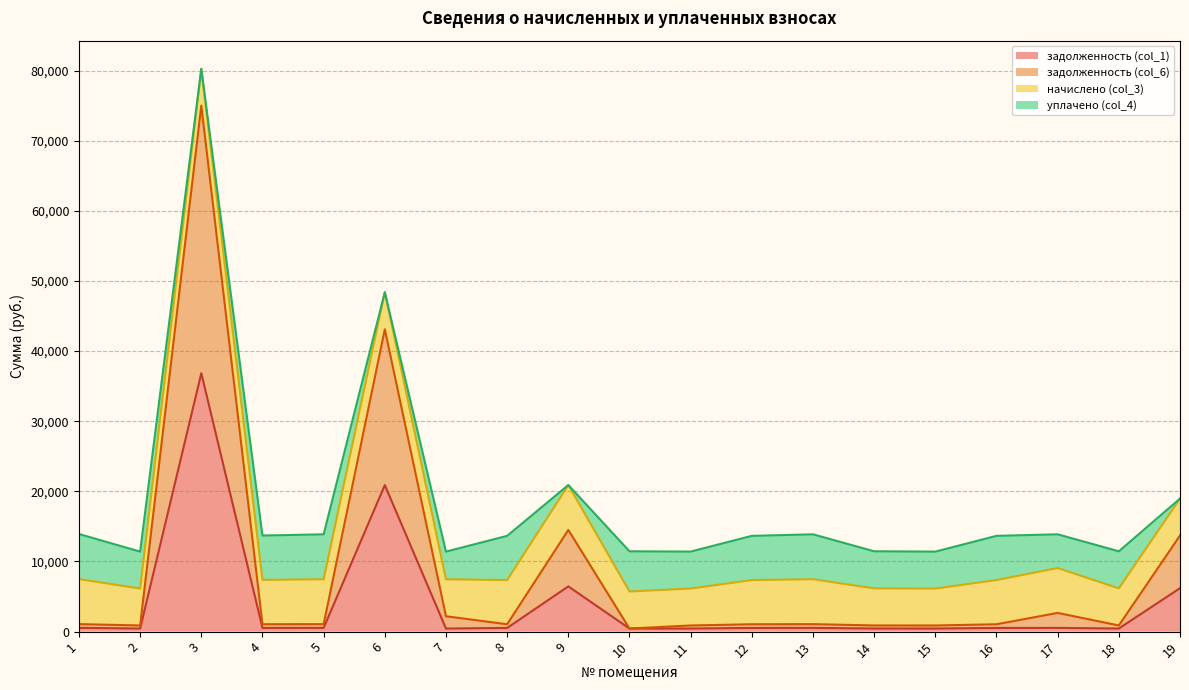

Which series has the largest total across all categories?

задолженность (col_6)